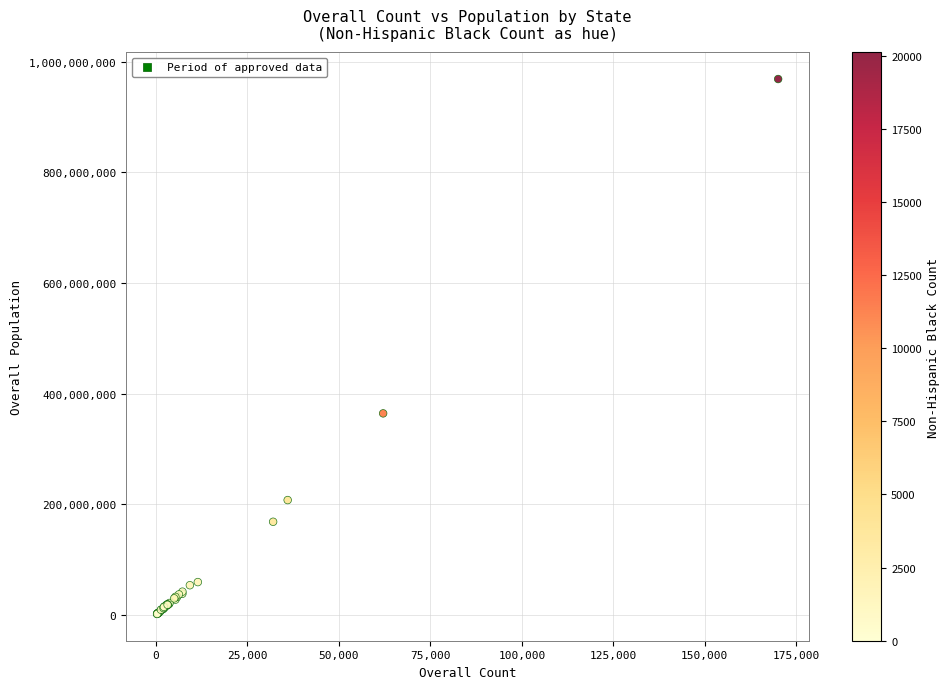

What Y value in the scatter plot is closest to 485251197?

364309101